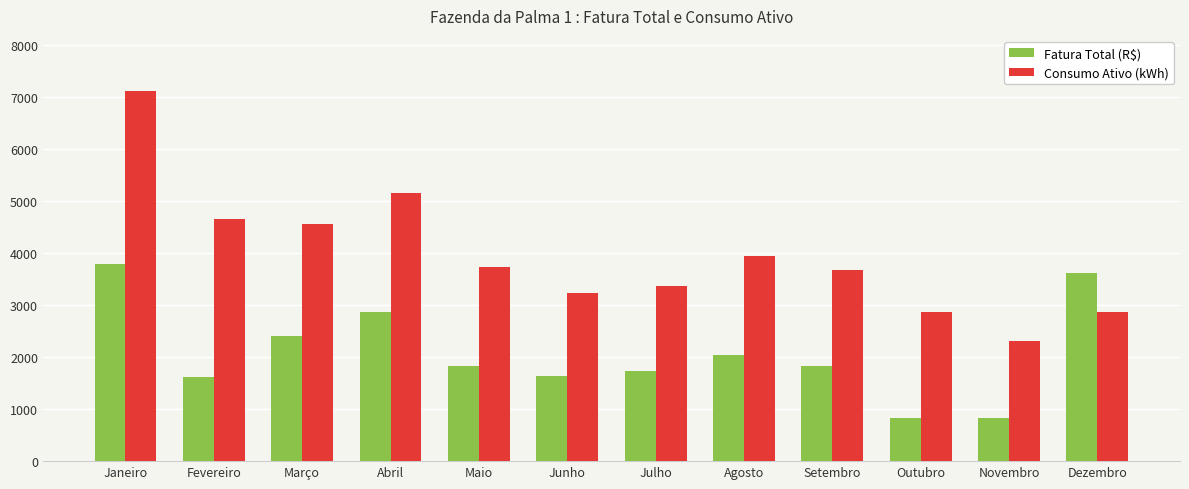

What is the sum of the Consumo Ativo (kWh) values at Setembro and Março?

8241.0